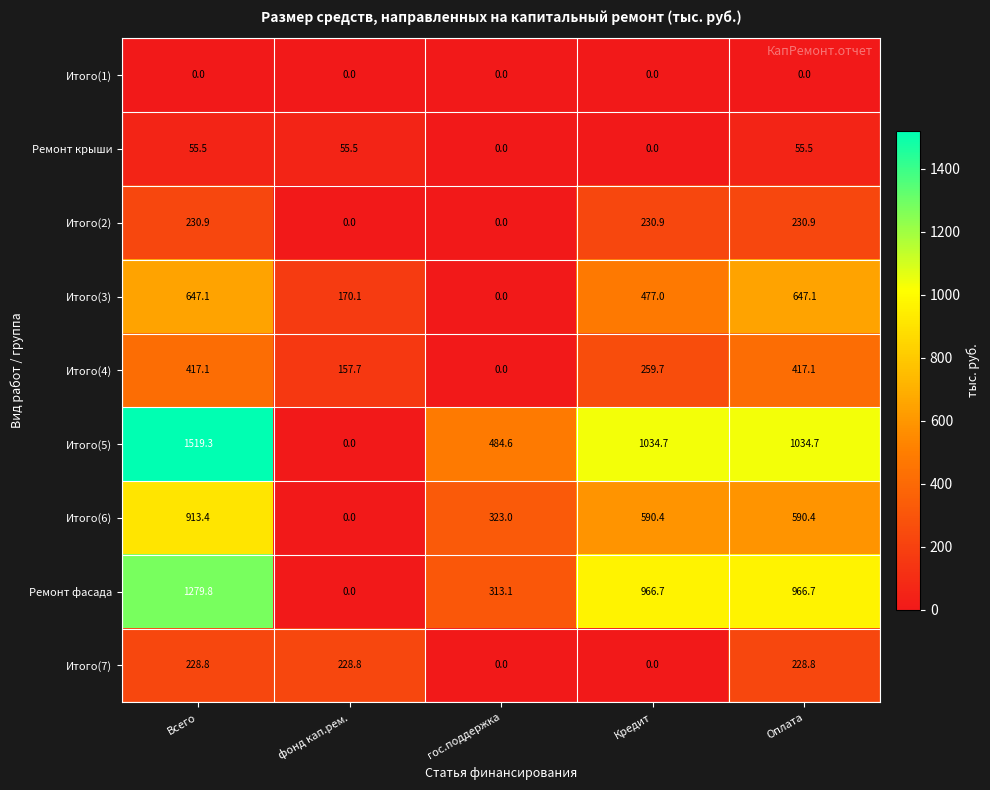

At which label does Итого(3) reach its minimum?

гос.поддержка